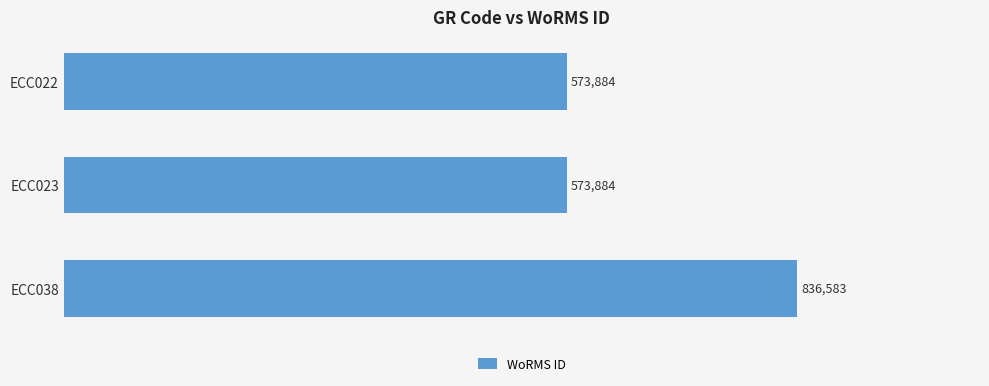

Does the chart contain any negative values?

No